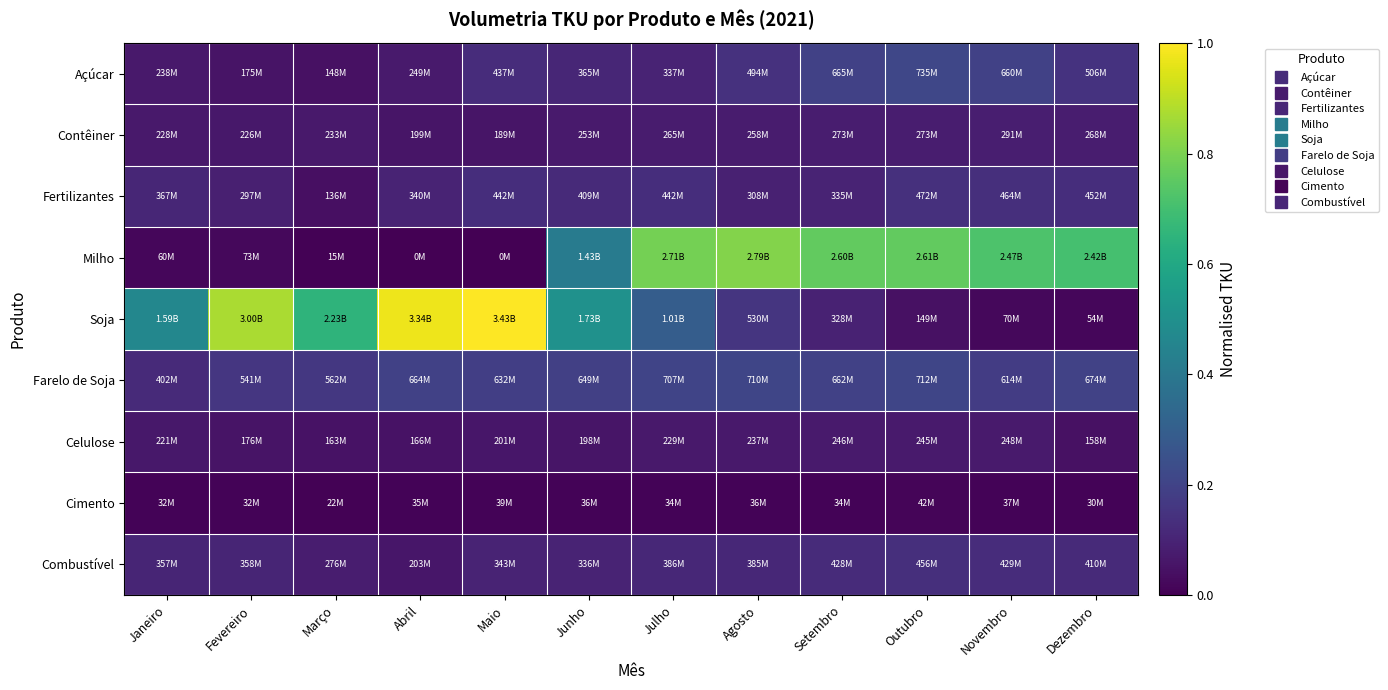

At which category does the chart reach its minimum across all series?

Abril